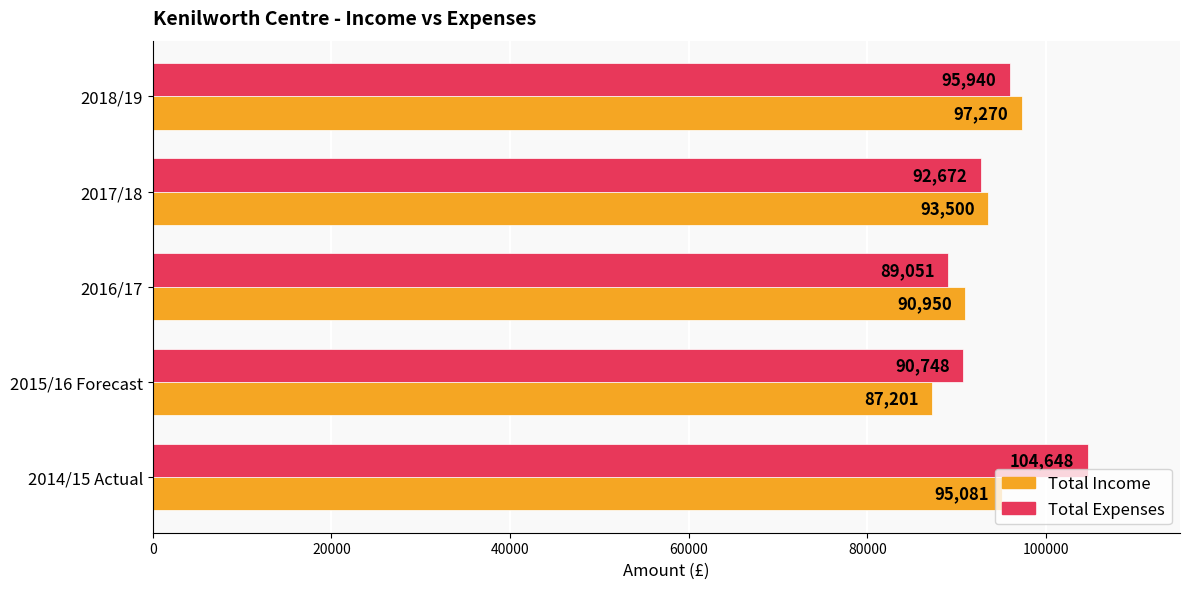

What is the average value of the Total Expenses series?

94612